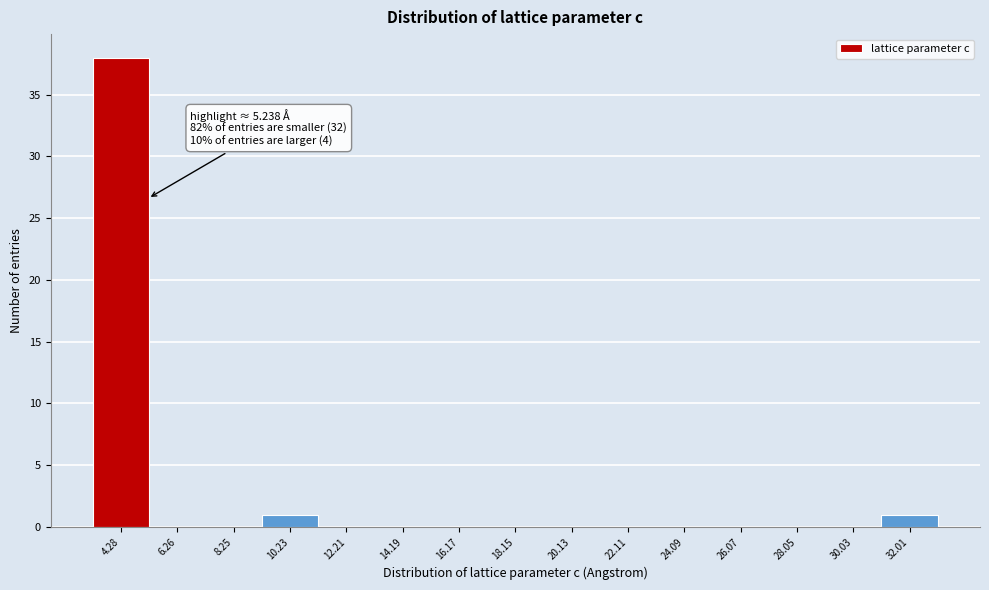

Over which range of the x-axis is the bar tallest?

3.2 to 5.2